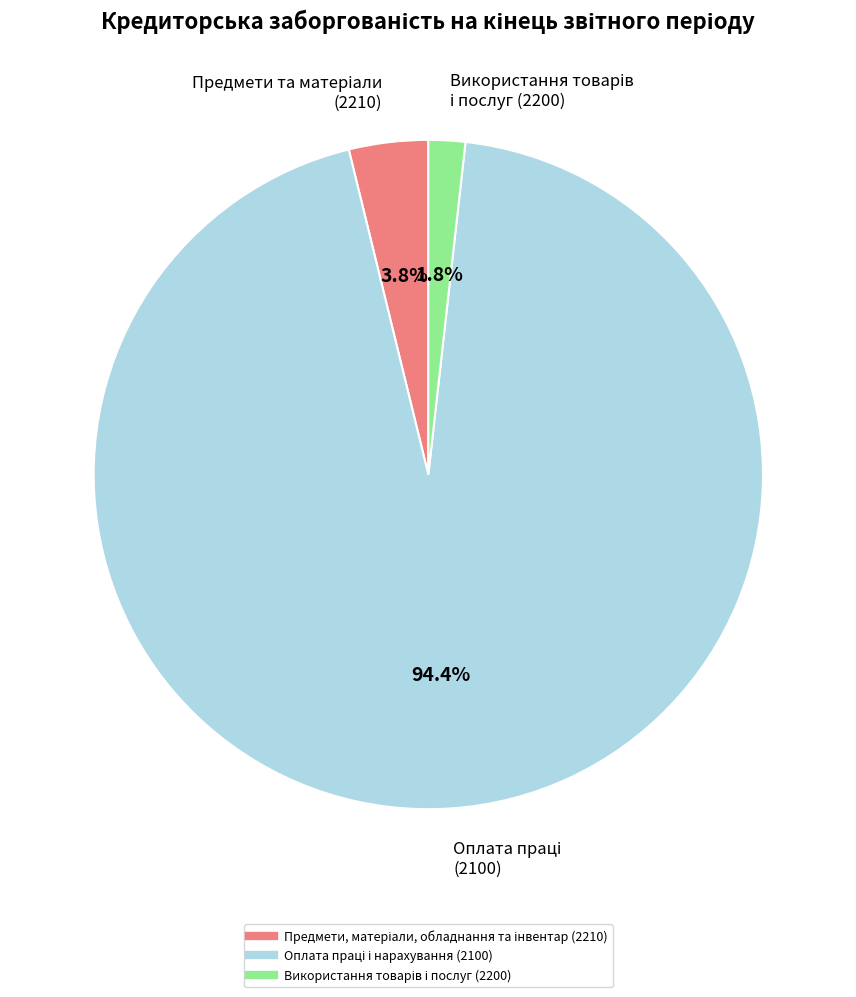

Does any single category account for the majority?

Yes